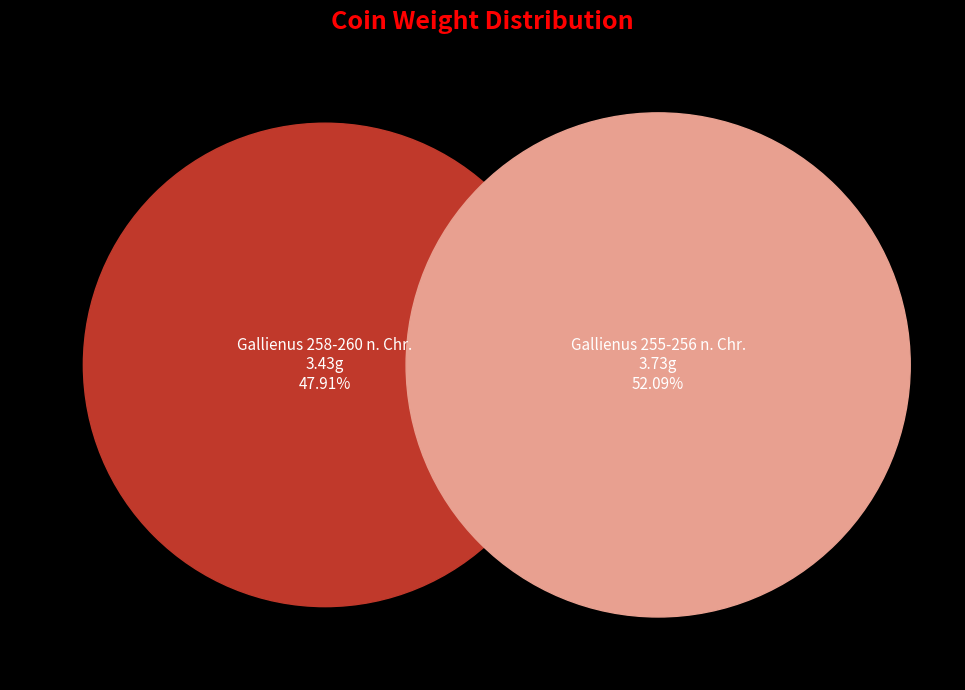

Rank the categories by value from highest to lowest.

Gallienus 255-256 n. Chr., Gallienus 258-260 n. Chr.